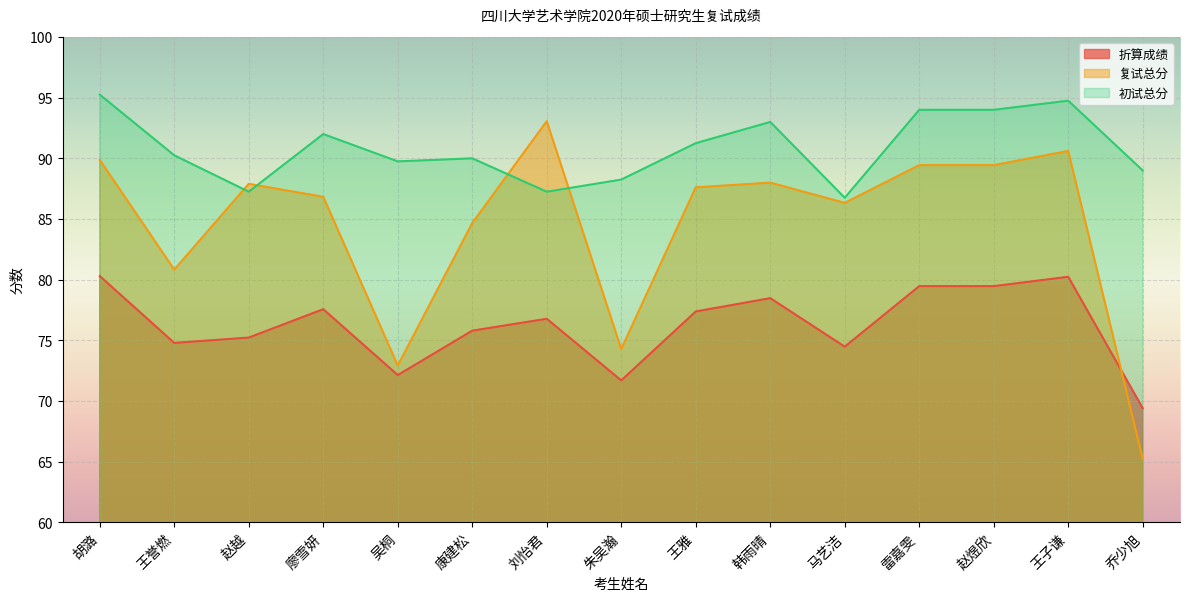

Rank the series by their average value, from highest to lowest.

初试总分, 复试总分, 折算成绩